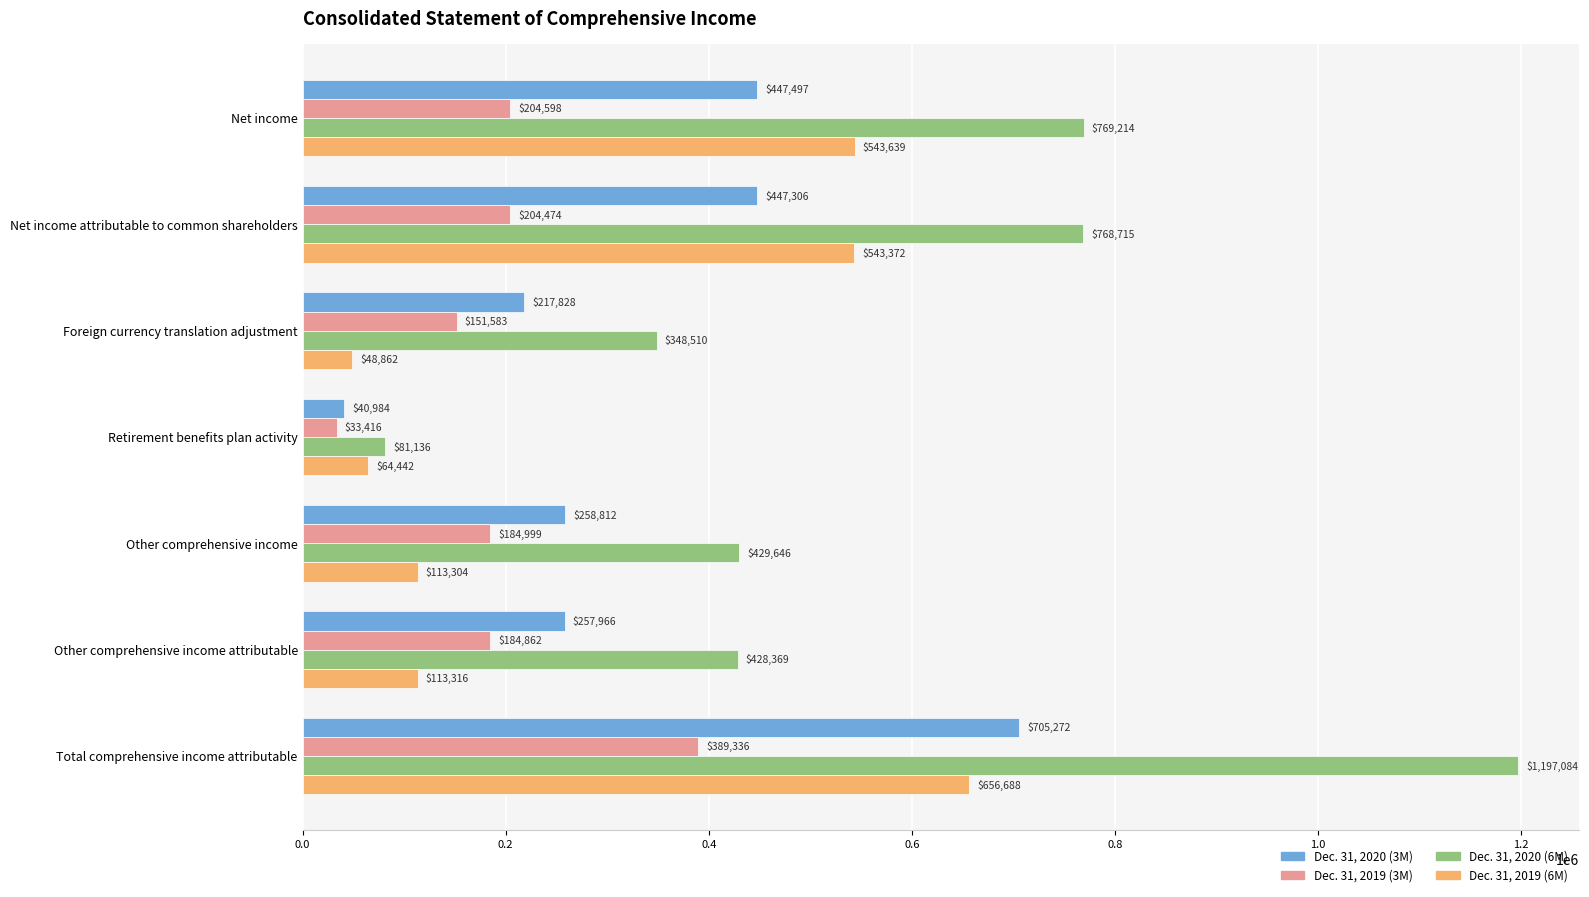

At which label does Dec. 31, 2019 (3M) reach its peak?

Total comprehensive income attributable